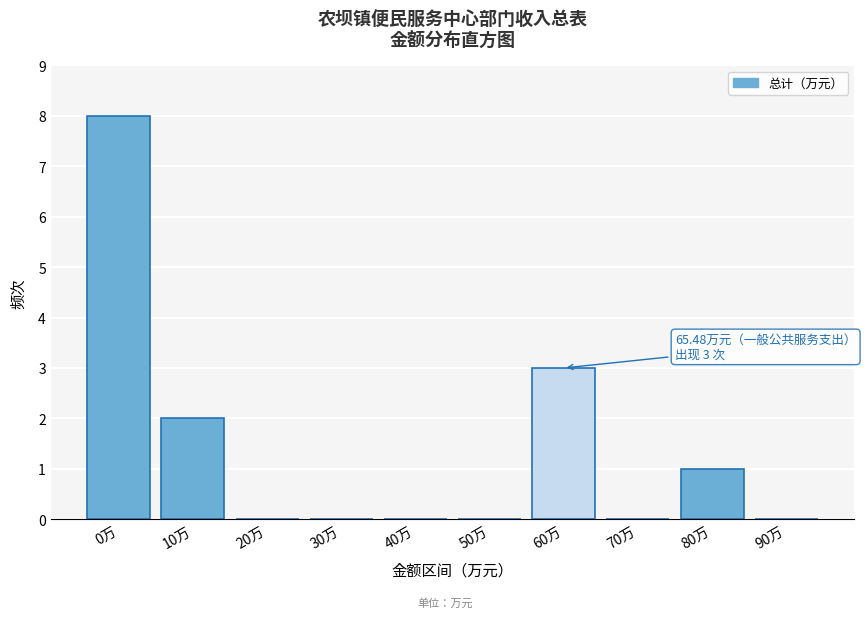

Reading left to right, list all the values displayed in this chart.

0万=8	10万=2	20万=0	30万=0	40万=0	50万=0	60万=3	70万=0	80万=1	90万=0